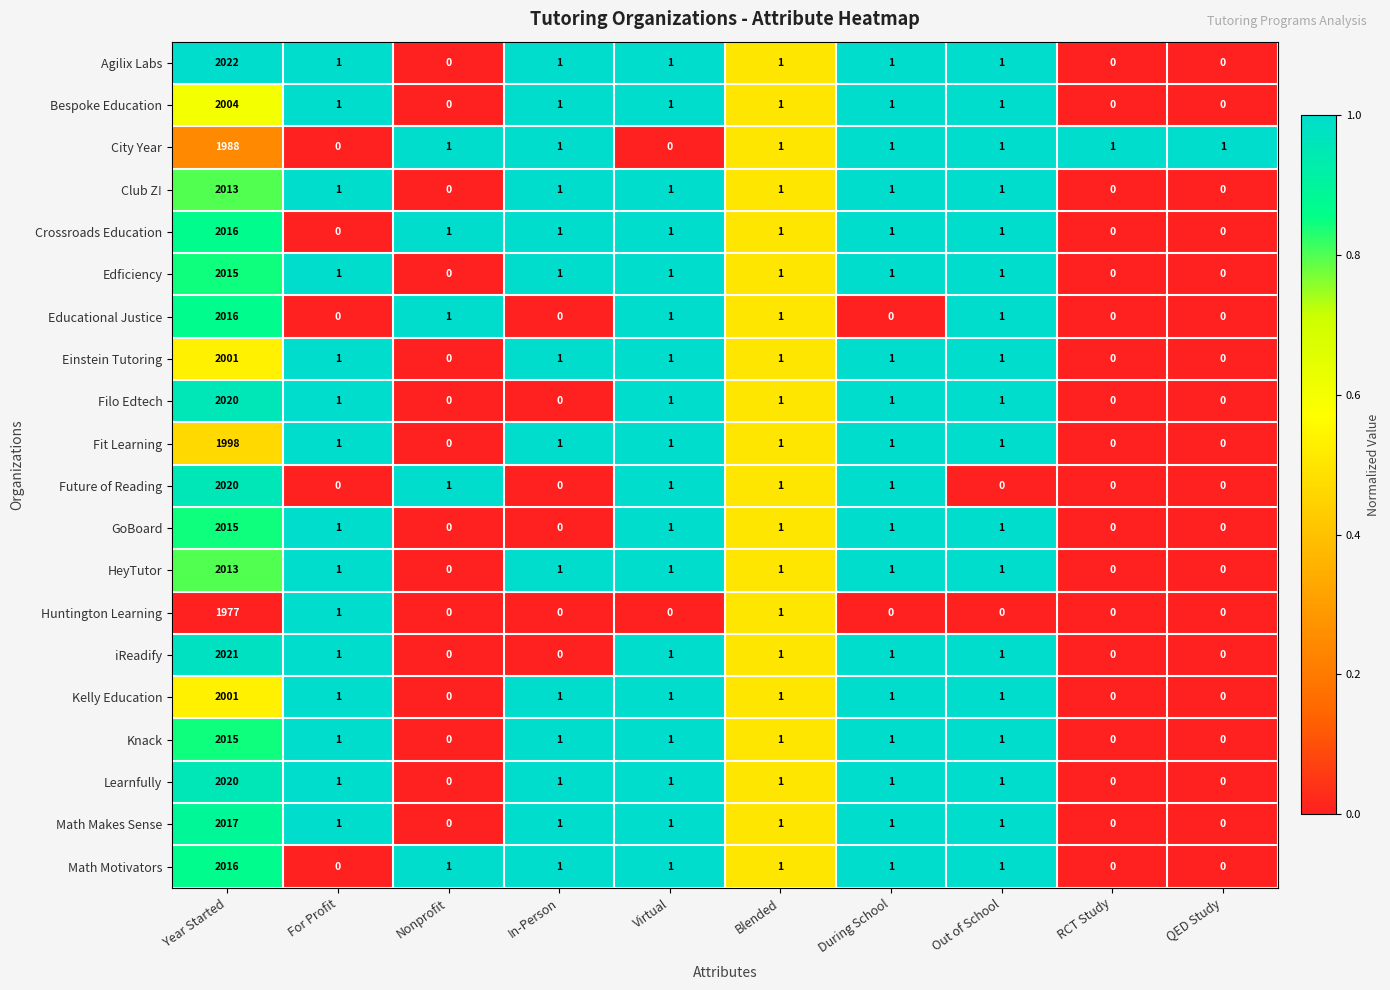

Where does the Future of Reading series first go above 1?

Year Started